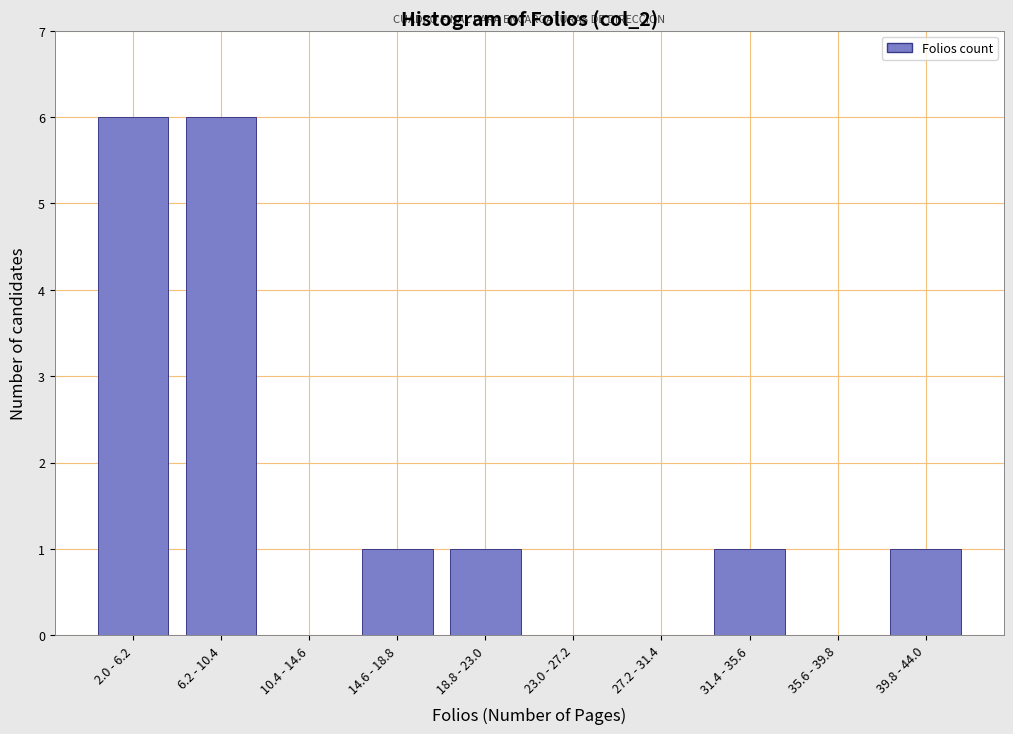

Reading left to right, transcribe all the data shown in this chart.

2.0 - 6.2=6	6.2 - 10.4=6	10.4 - 14.6=0	14.6 - 18.8=1	18.8 - 23.0=1	23.0 - 27.2=0	27.2 - 31.4=0	31.4 - 35.6=1	35.6 - 39.8=0	39.8 - 44.0=1